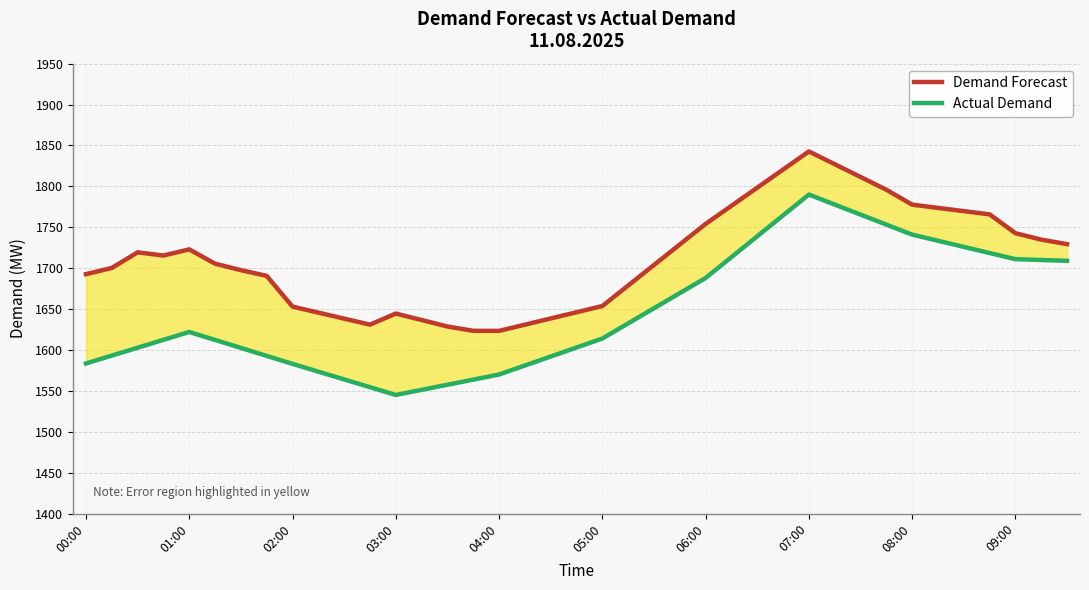

True or false: Demand Forecast and Actual Demand intersect in this chart.

False